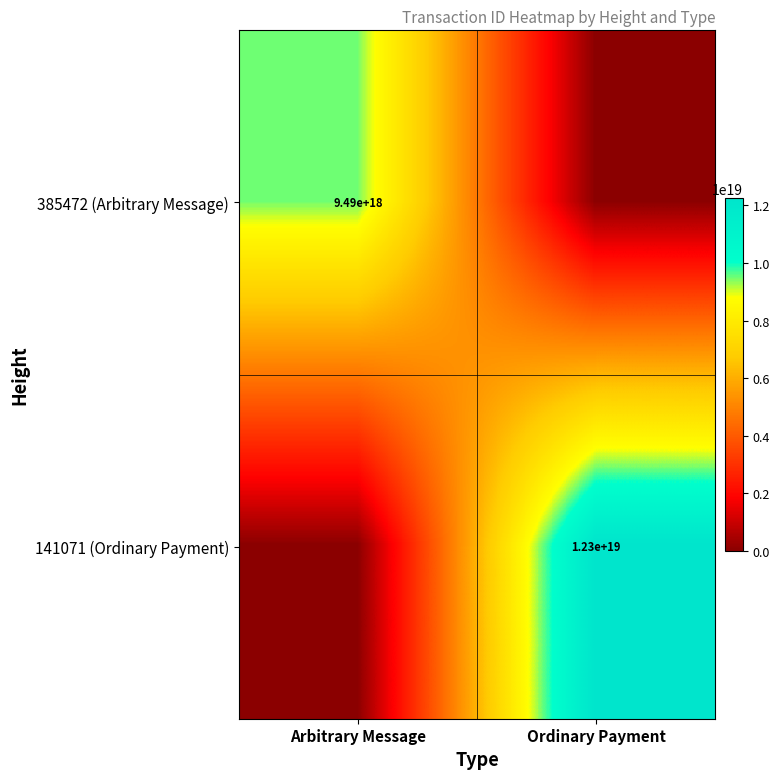

True or false: 141071 (Ordinary Payment) has a value of 12300000000000000000 at Ordinary Payment.

True